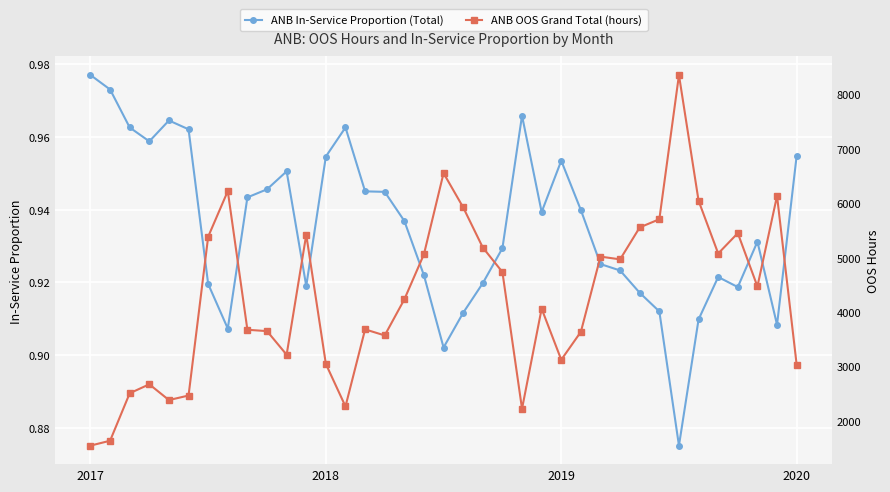

Does the chart display data point markers on the line(s)?

Yes